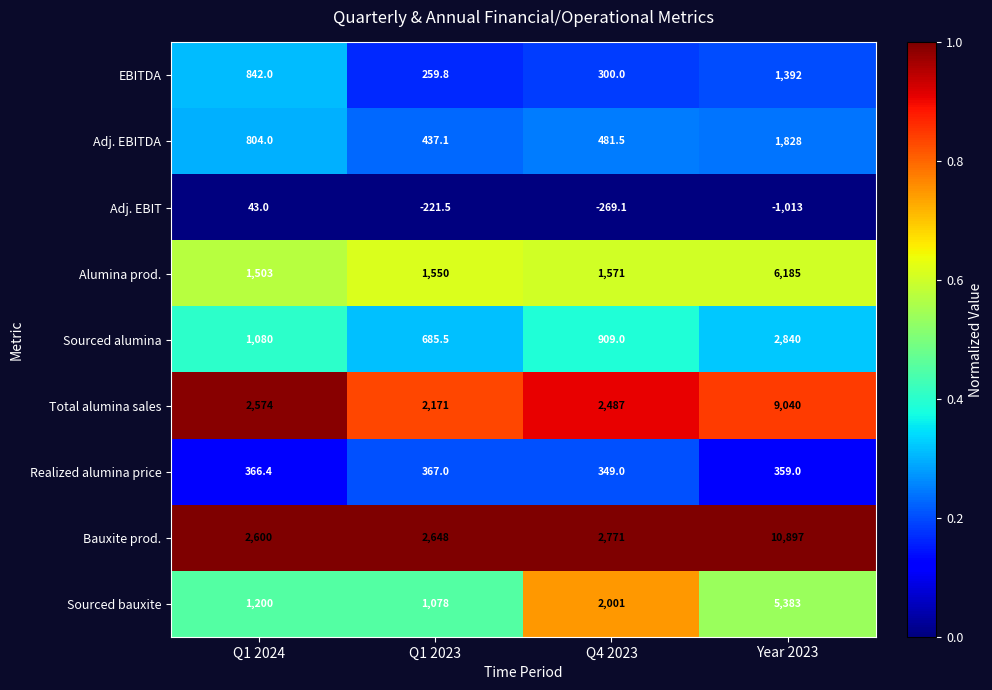

At which category is the sum across all series the highest?

Year 2023